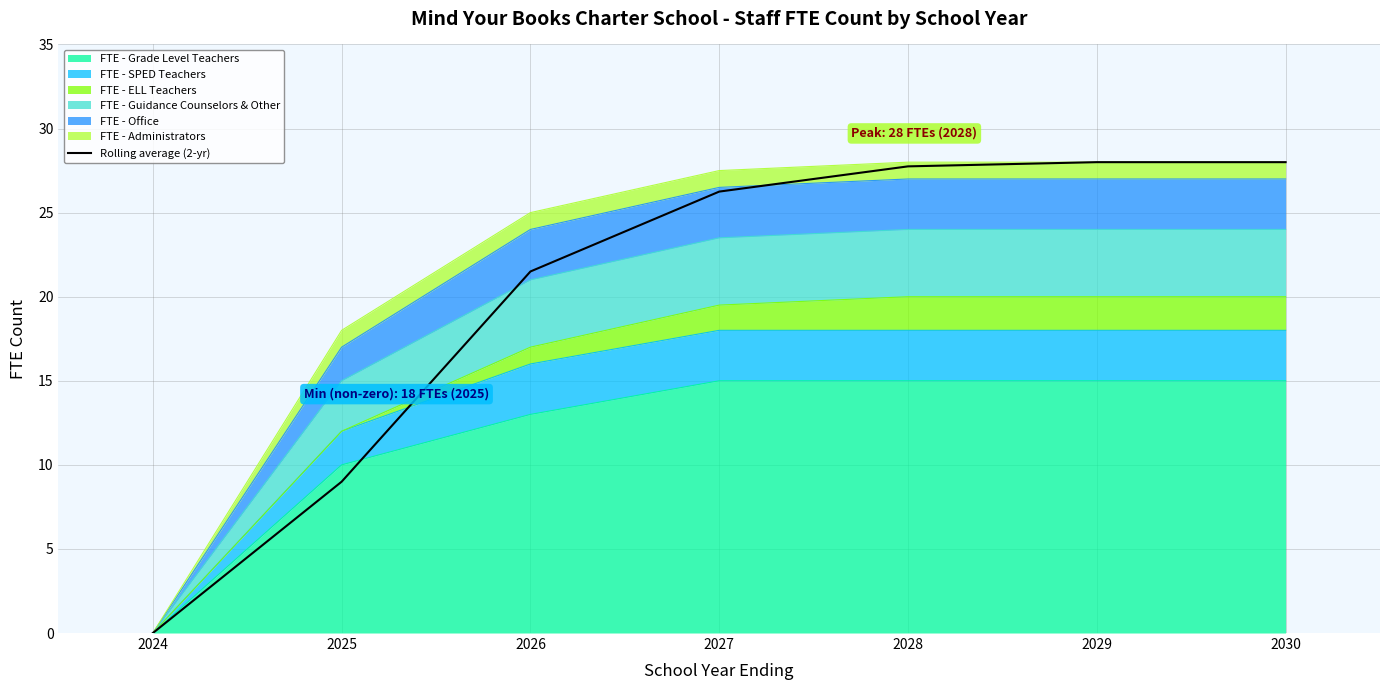

Which has a higher value, 2026 or 2030?

2030